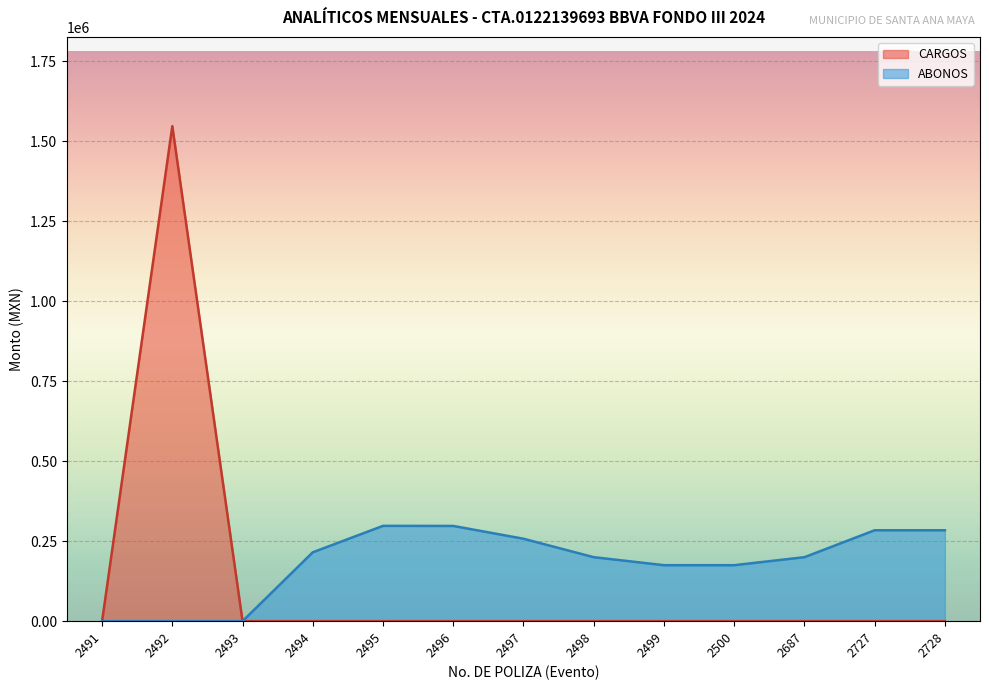

At how many categories does at least one series exceed 820941?

1